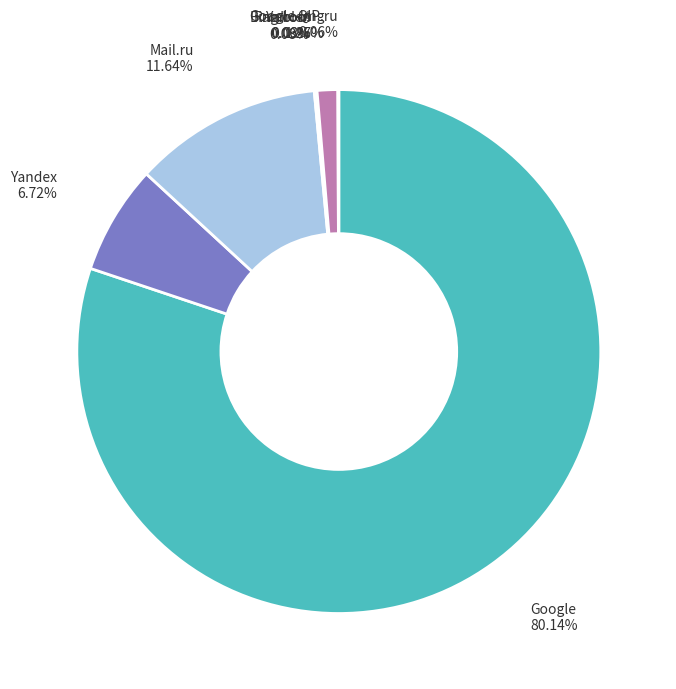

Which category has the biggest portion of the pie?

Google